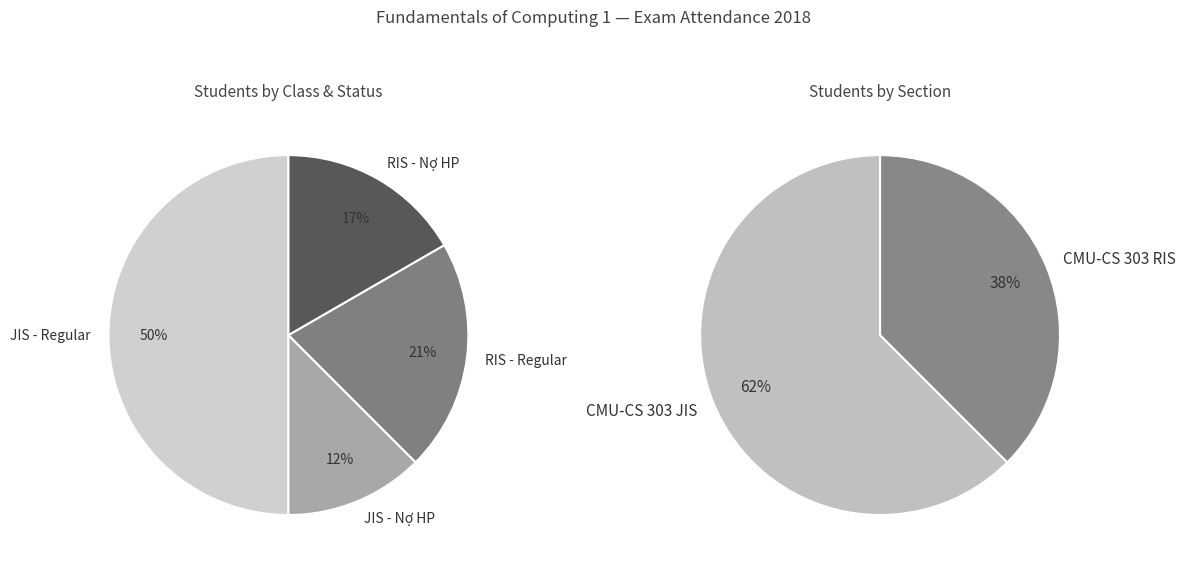

Which category has the smallest portion of the pie?

CMU-CS 303 RIS